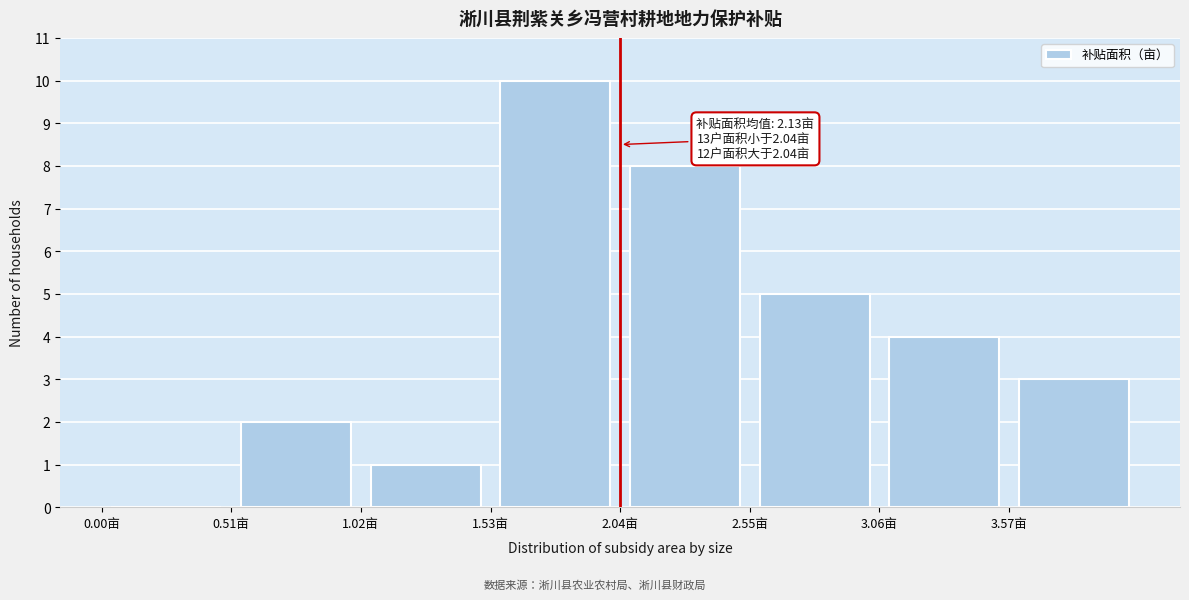

Over which range of the x-axis is the bar tallest?

1.53 to 2.04